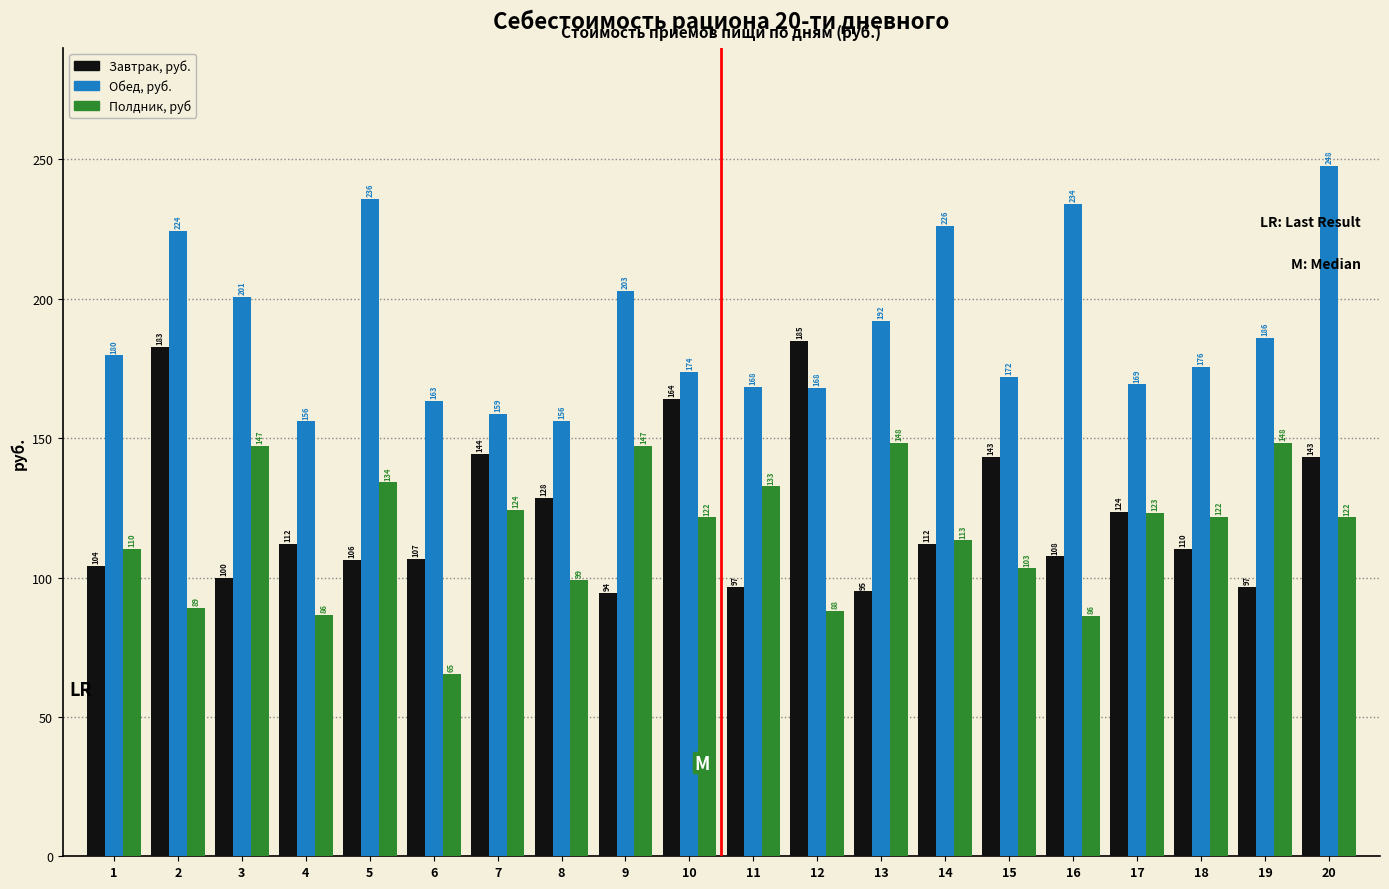

What is the difference between the highest and lowest values at 13?

97.0